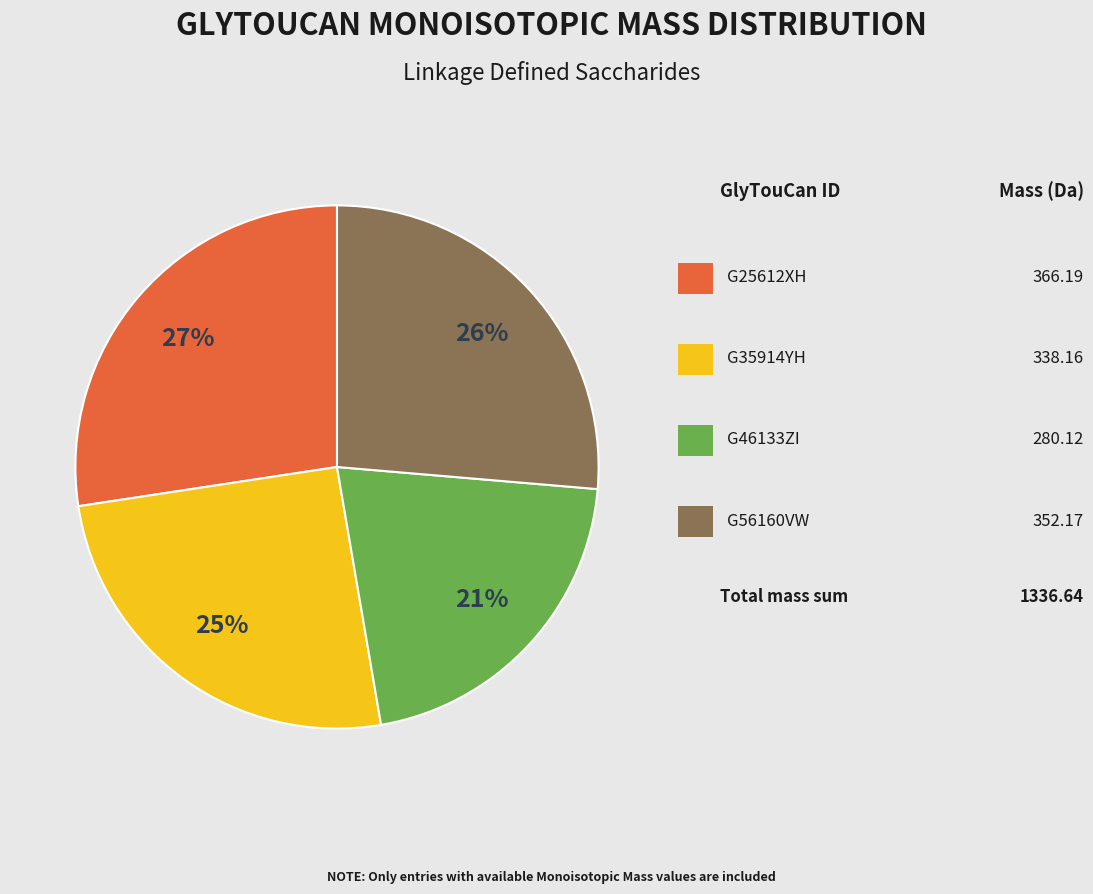

Does any single category account for the majority?

No